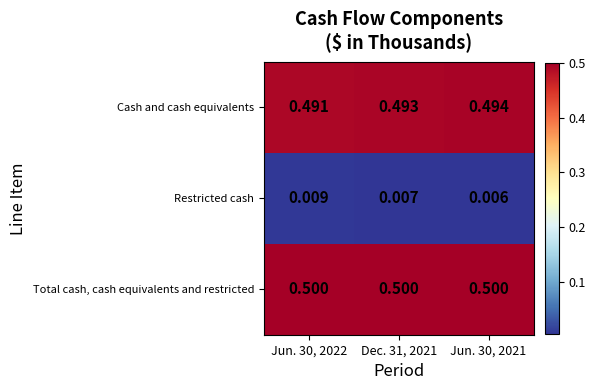

Which series has the largest total across all categories?

Total cash, cash equivalents and restricted